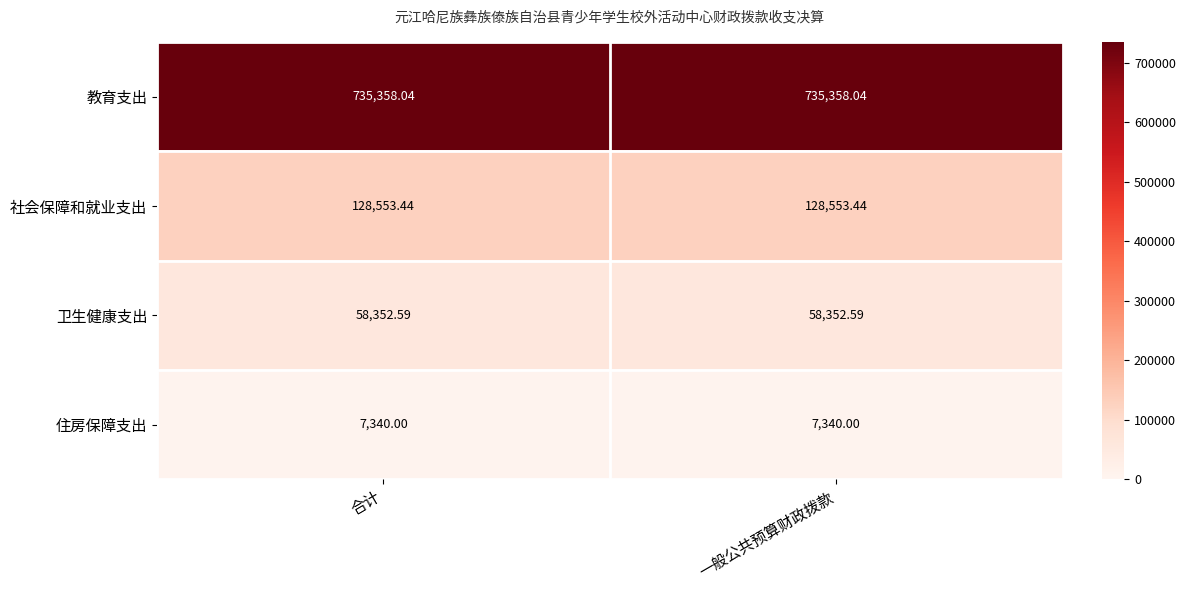

At 合计, list the series in order from smallest to largest.

住房保障支出, 卫生健康支出, 社会保障和就业支出, 教育支出